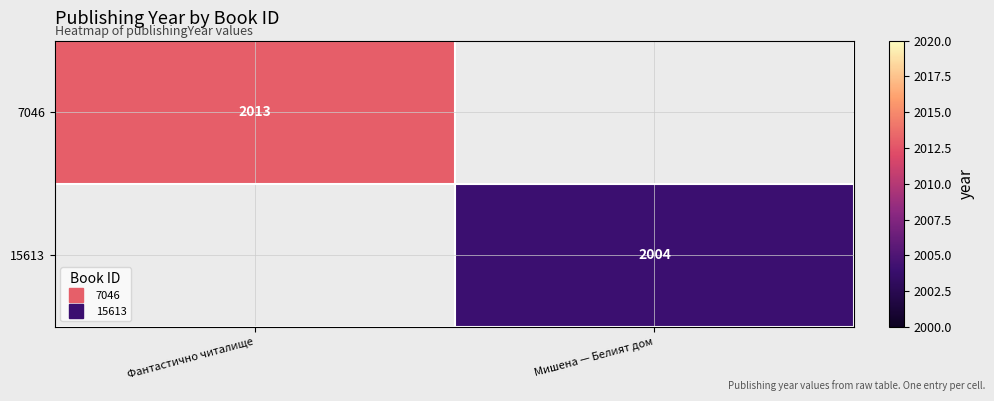

How many values in 7046 are above zero?

1